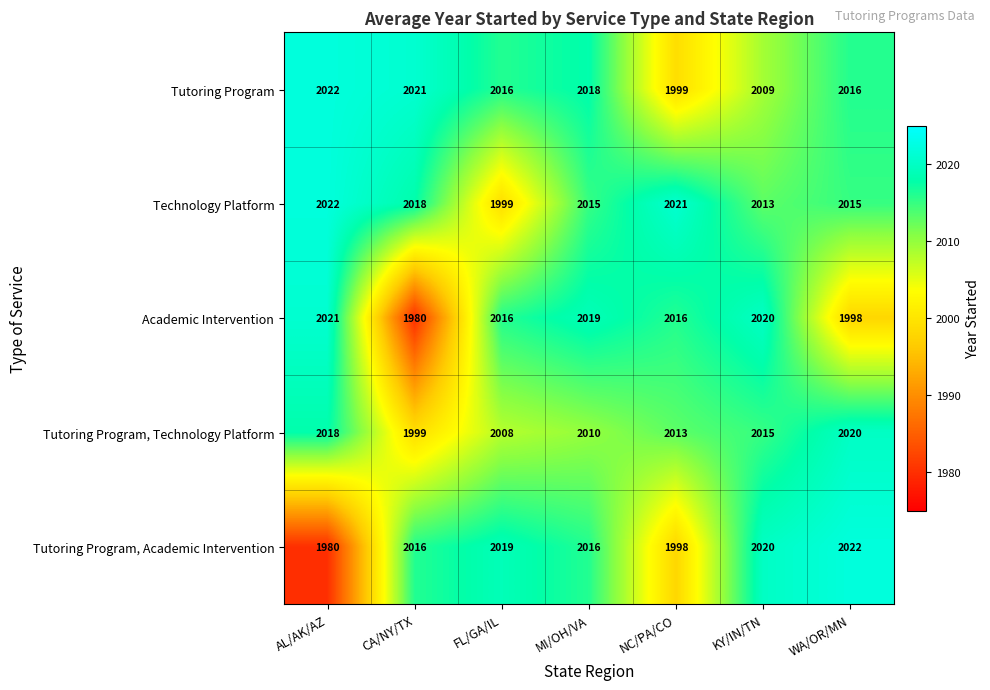

What is the greatest value displayed?

2022